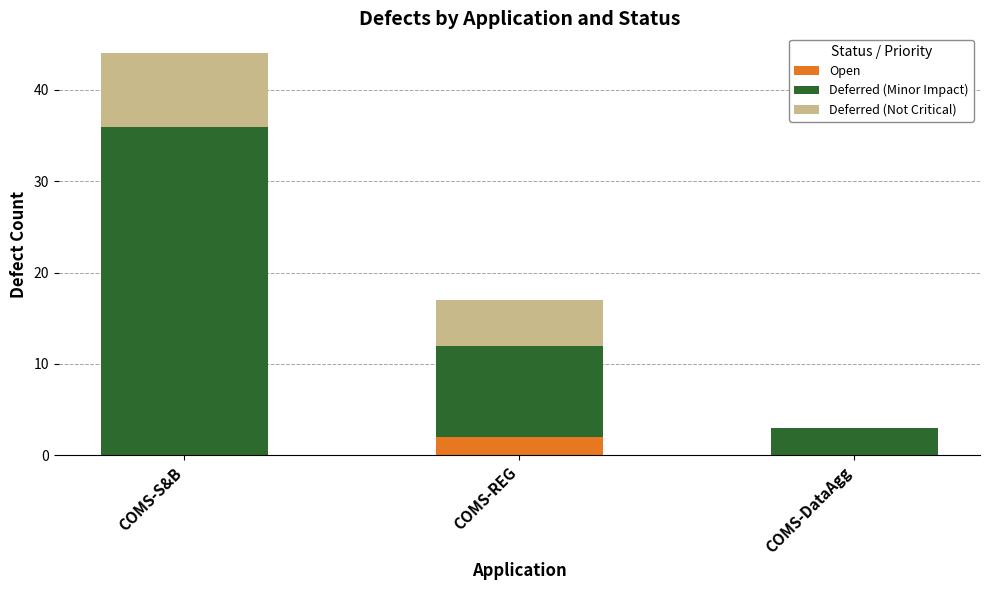

Reading left to right, what are the values for Open?

COMS-S&B=0	COMS-REG=2	COMS-DataAgg=0